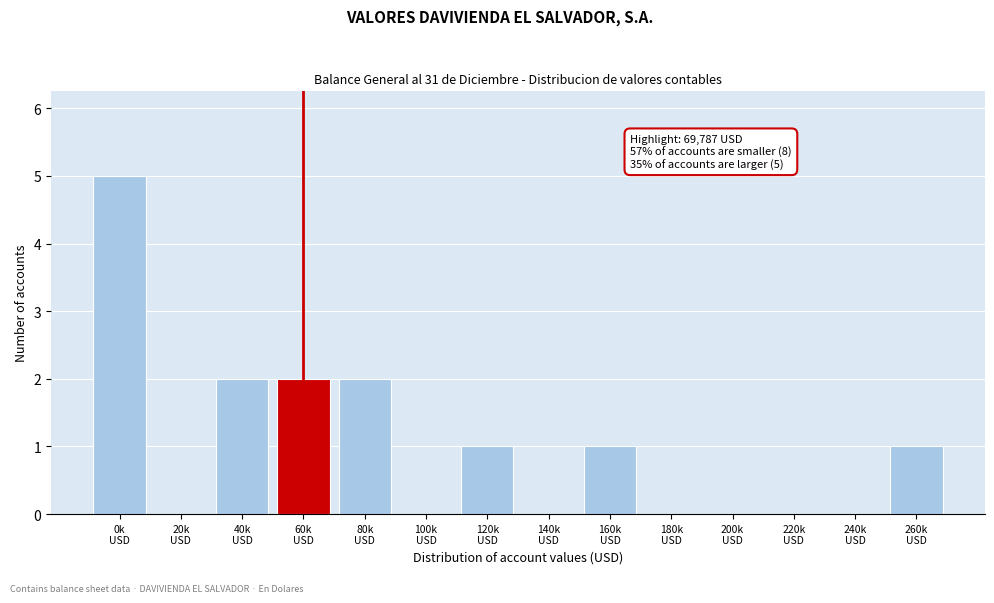

What is the sum of all values?

14